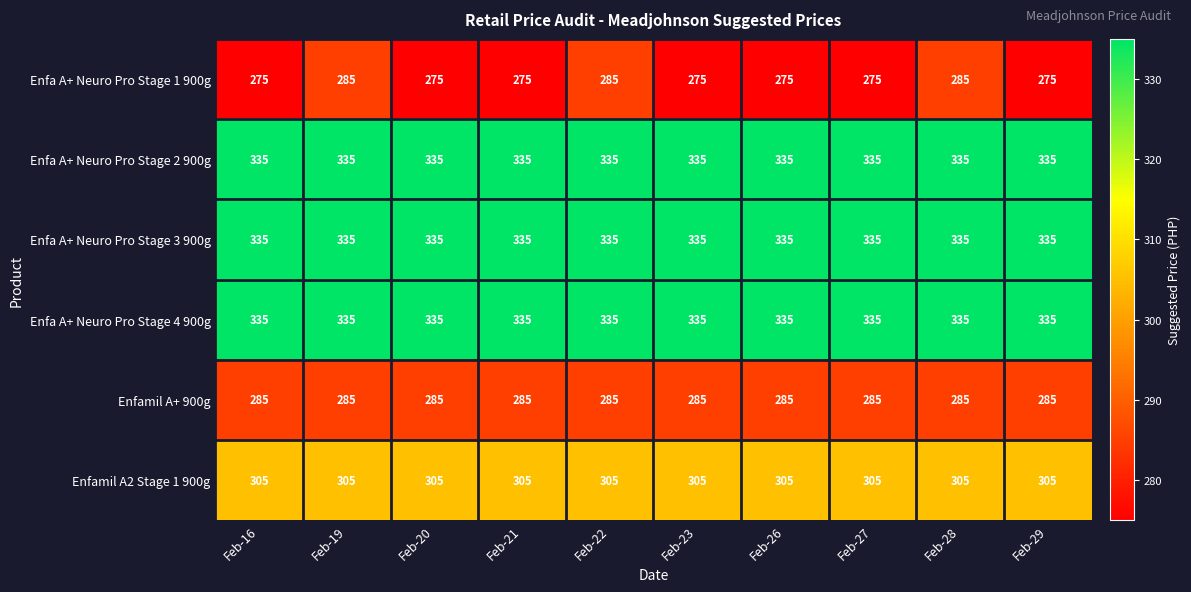

Which series changed the most between Feb-21 and Feb-22?

Enfa A+ Neuro Pro Stage 1 900g